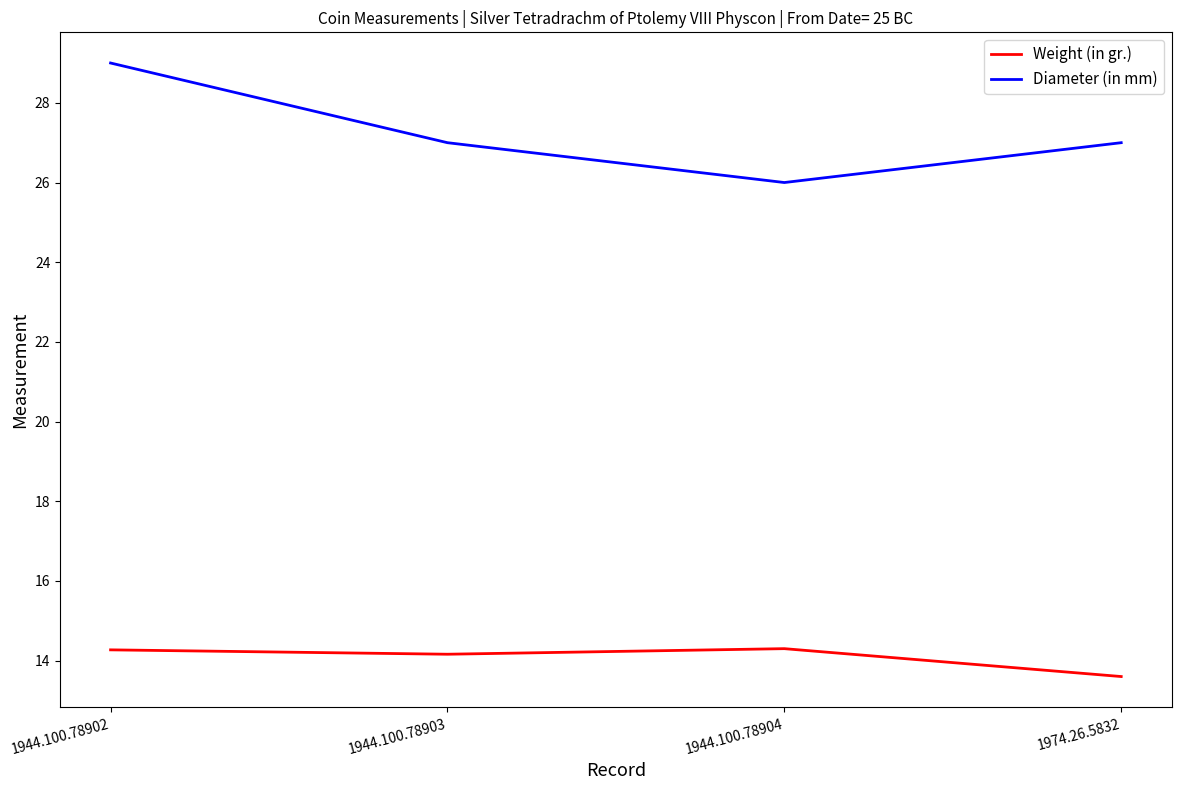

True or false: Weight (in gr.) and Diameter (in mm) intersect in this chart.

False